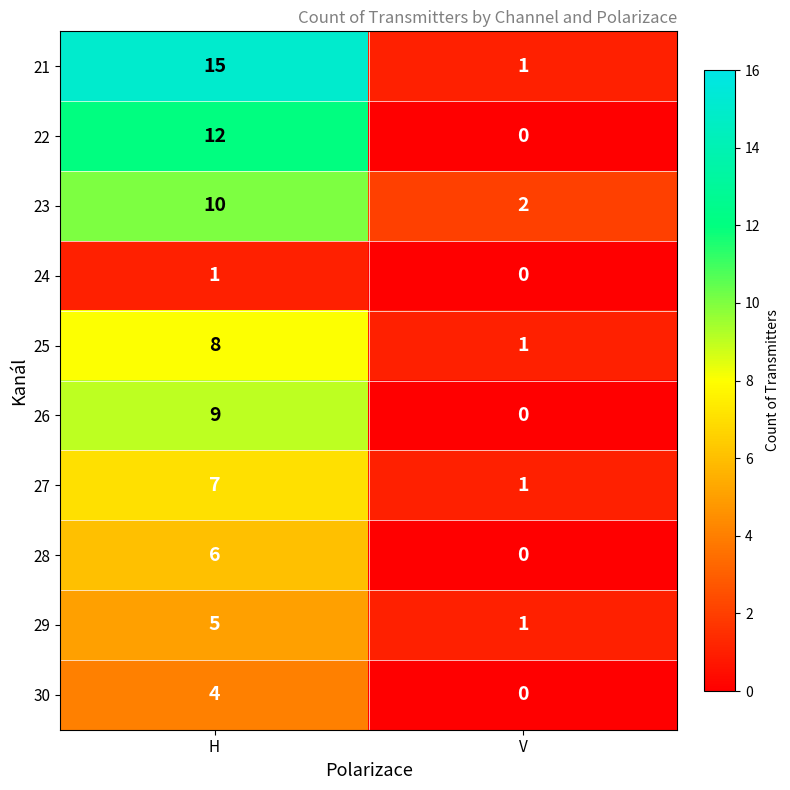

Reading right to left, transcribe all the data shown in this chart.

21: 1	15
22: 0	12
23: 2	10
24: 0	1
25: 1	8
26: 0	9
27: 1	7
28: 0	6
29: 1	5
30: 0	4